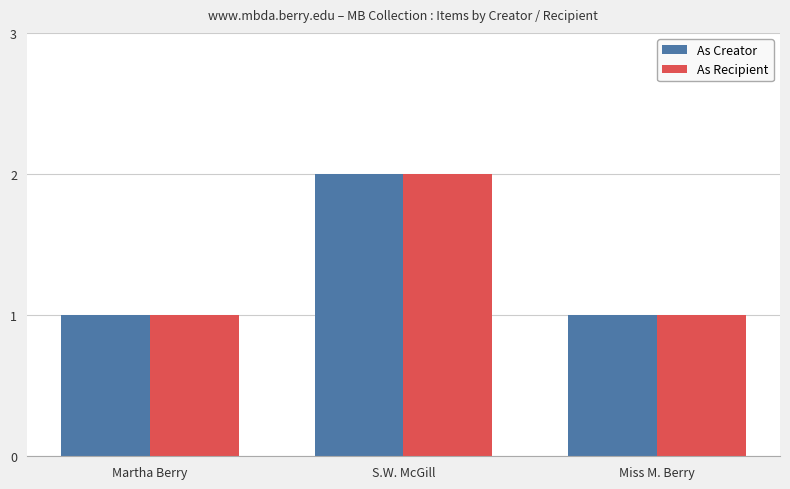

Count the As Recipient values in the range 1 to 2.

3